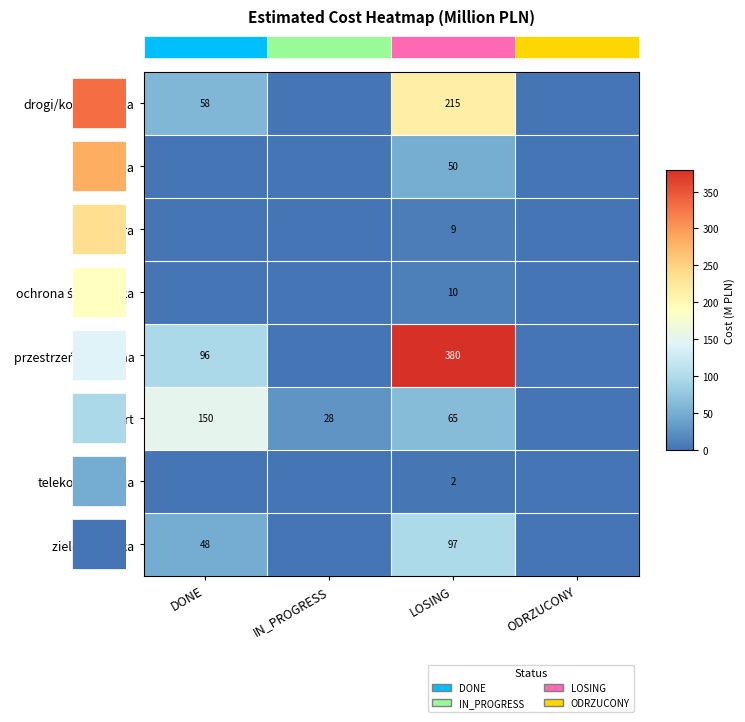

The sport series shows 28 at IN_PROGRESS. True or false?

True